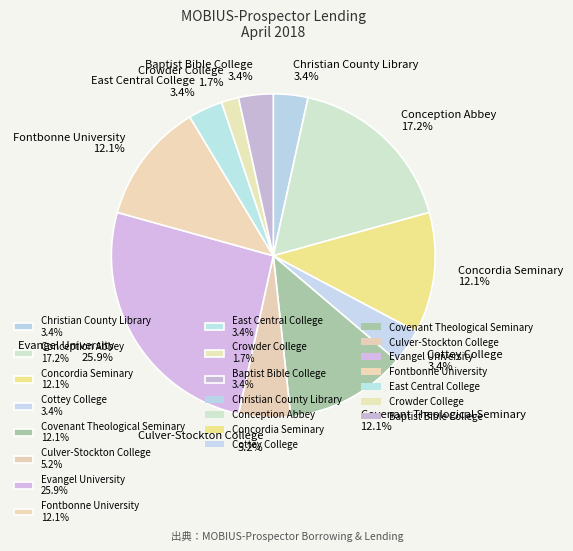

Does any single category account for the majority?

No